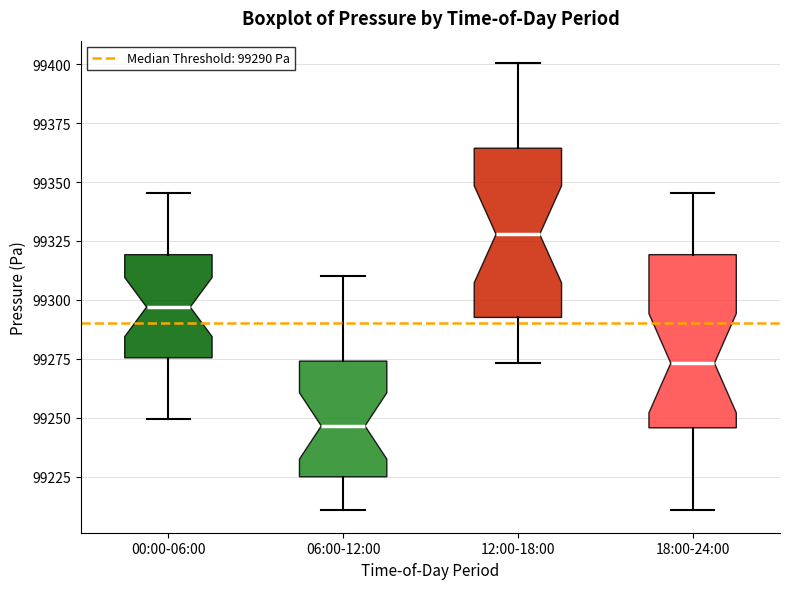

Reading left to right, transcribe this box plot: for each box, give where its median line is, the range the box spans, and where its two whiskers end, as read against the y-axis. The values are not printed on the chart, so give them approximately, as read against the axis.

00:00-06:00: median 99295, box 99275 to 99320, whiskers 99250 to 99345
06:00-12:00: median 99245, box 99225 to 99275, whiskers 99210 to 99310
12:00-18:00: median 99330, box 99295 to 99365, whiskers 99275 to 99400
18:00-24:00: median 99275, box 99245 to 99320, whiskers 99210 to 99345